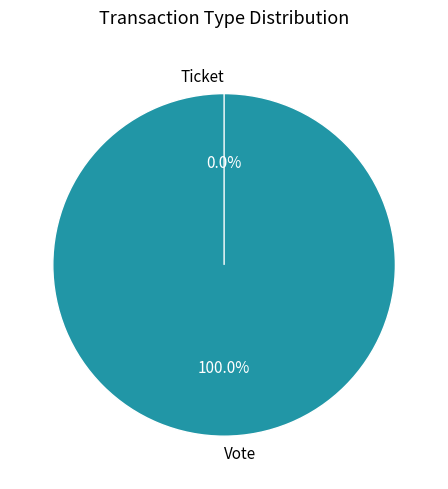

To the nearest percent, what is the difference between the Vote and Ticket slice percentages?

100%